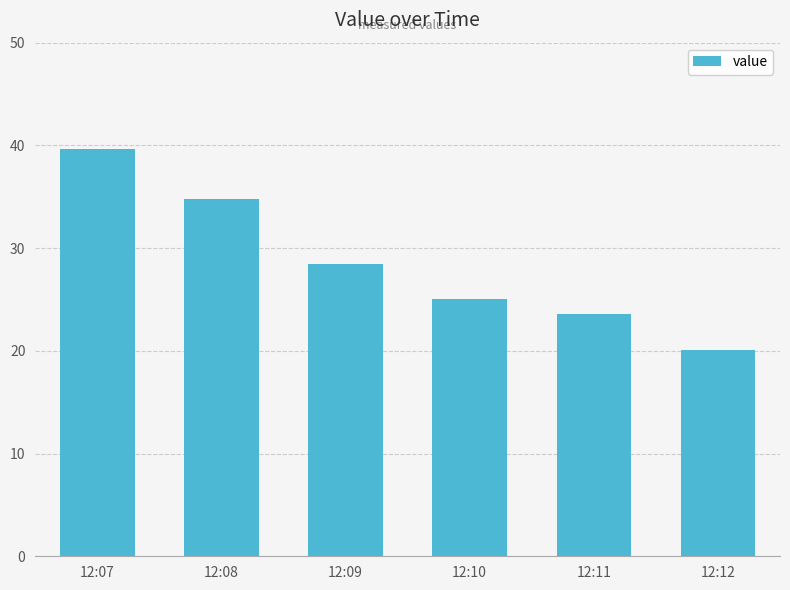

Reading left to right, list all the values displayed in this chart.

39.6	34.7	28.4	25.1	23.6	20.1